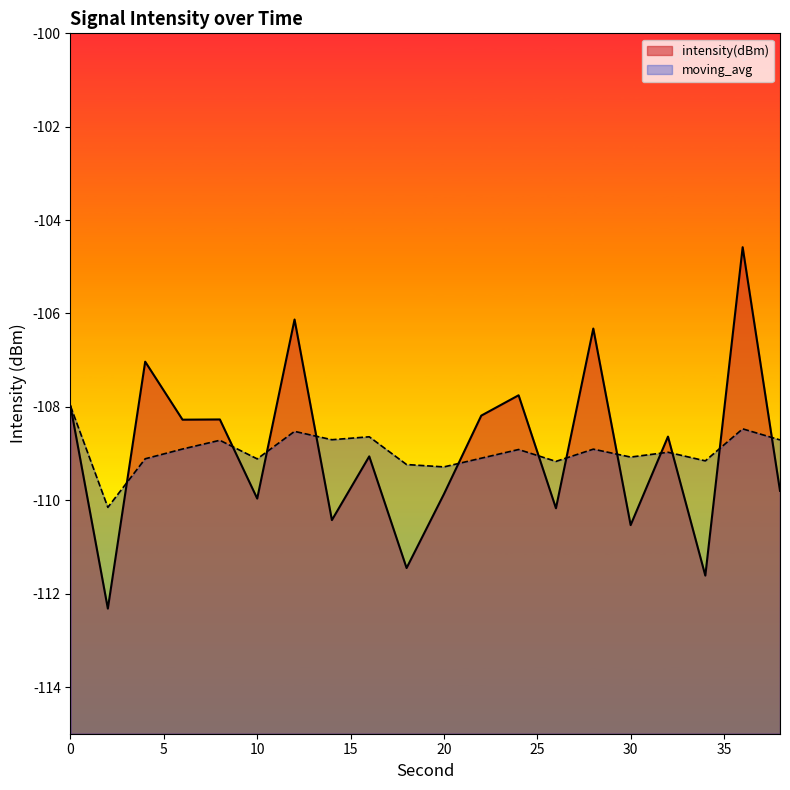

What are all the series names shown in the legend?

intensity(dBm), moving_avg